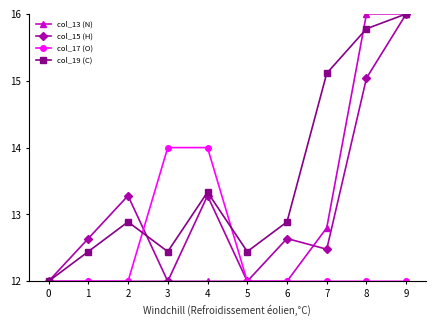

Between 5 and 7, which series saw the biggest shift?

col_19 (C)